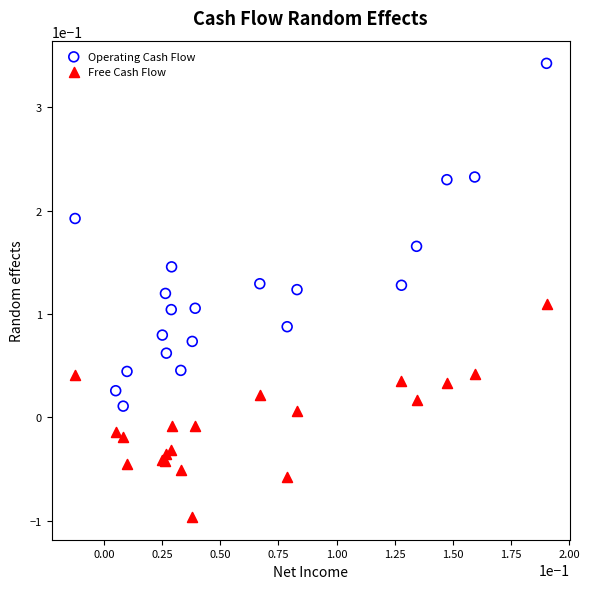

Which series reaches the minimum Y coordinate?

Free Cash Flow